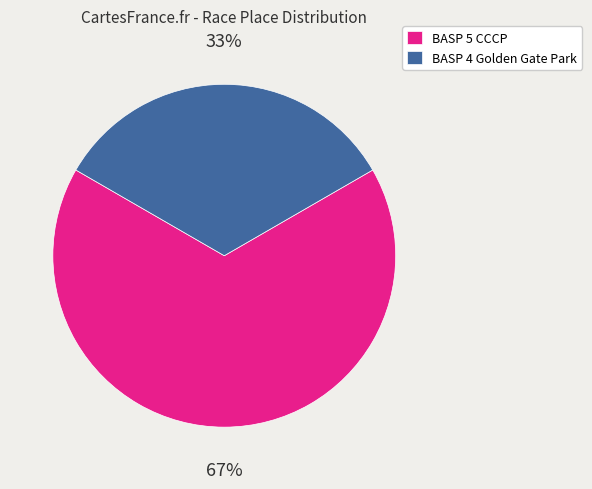

Is it true that BASP 4 Golden Gate Park is 33% of the pie?

True